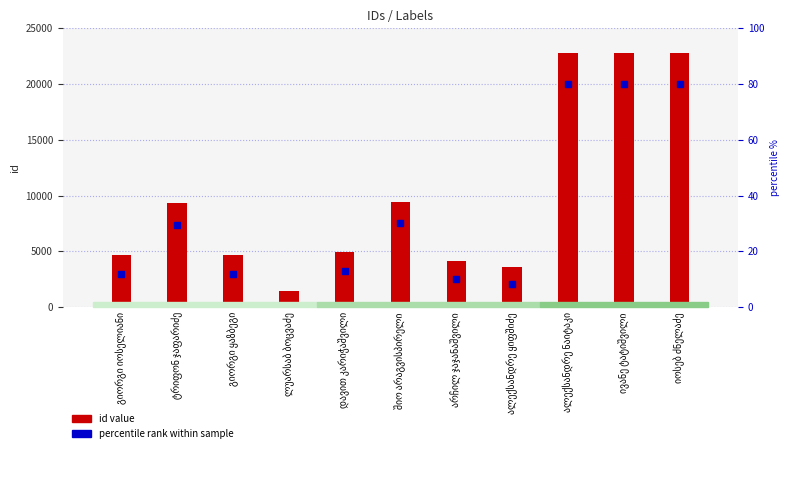

Which series contains the highest Y value?

id value